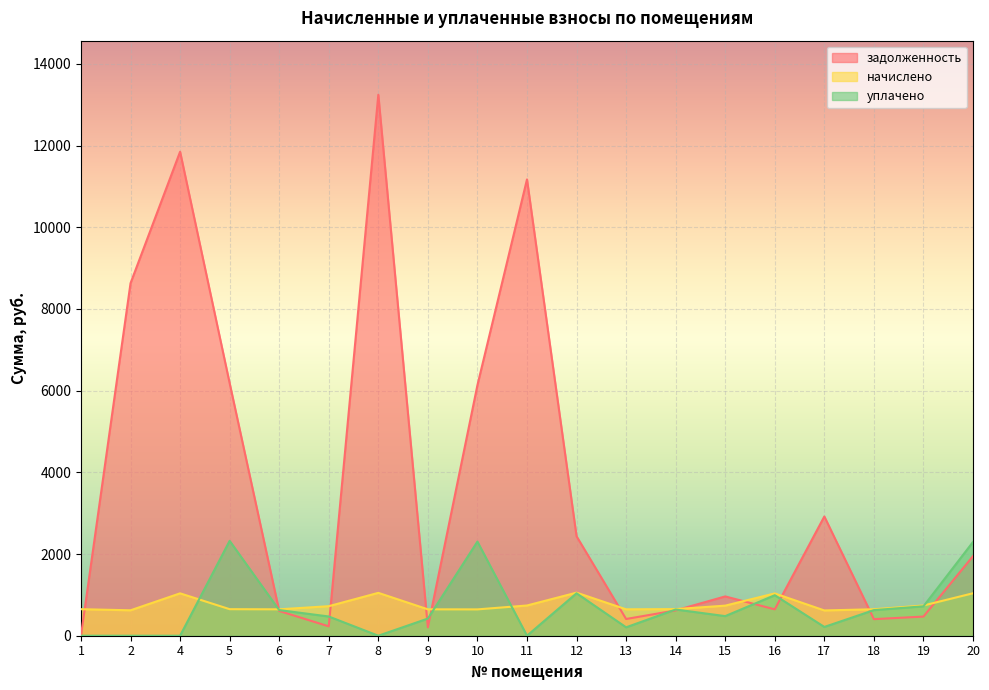

Rank the series at 5 from lowest to highest value.

начислено, уплачено, задолженность